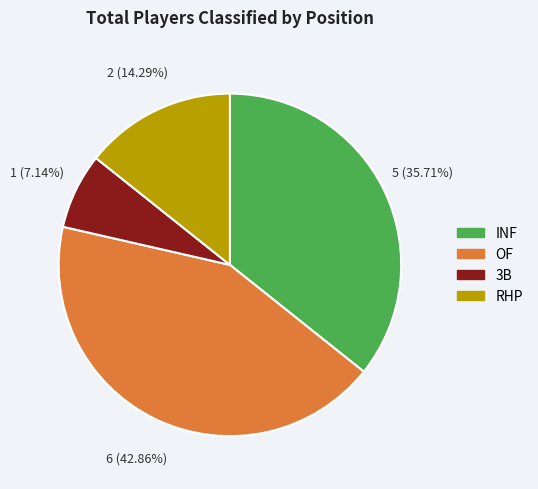

Which has a higher value, OF or RHP?

OF